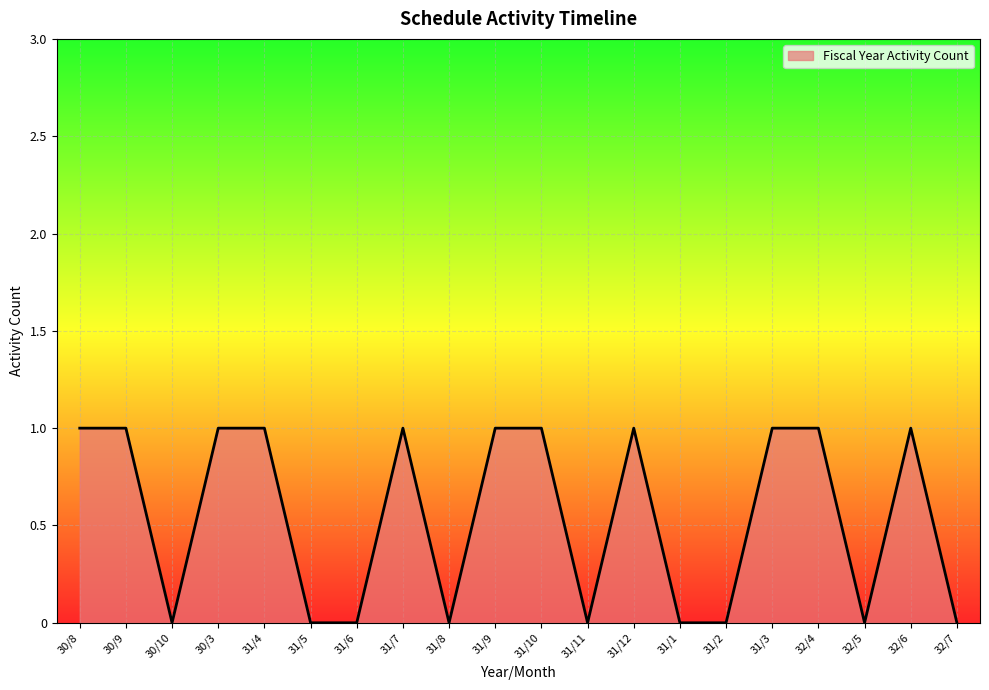

The value at 31/2 is 0. True or false?

True